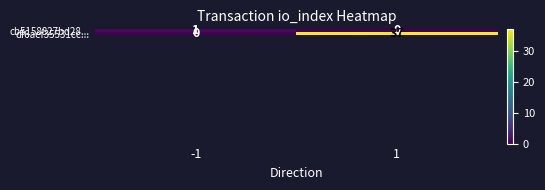

Reading left to right, what are all the values shown in this chart?

cb5158827bd28...: -1=1	1=0
df6aef35531cc...: -1=0	1=37